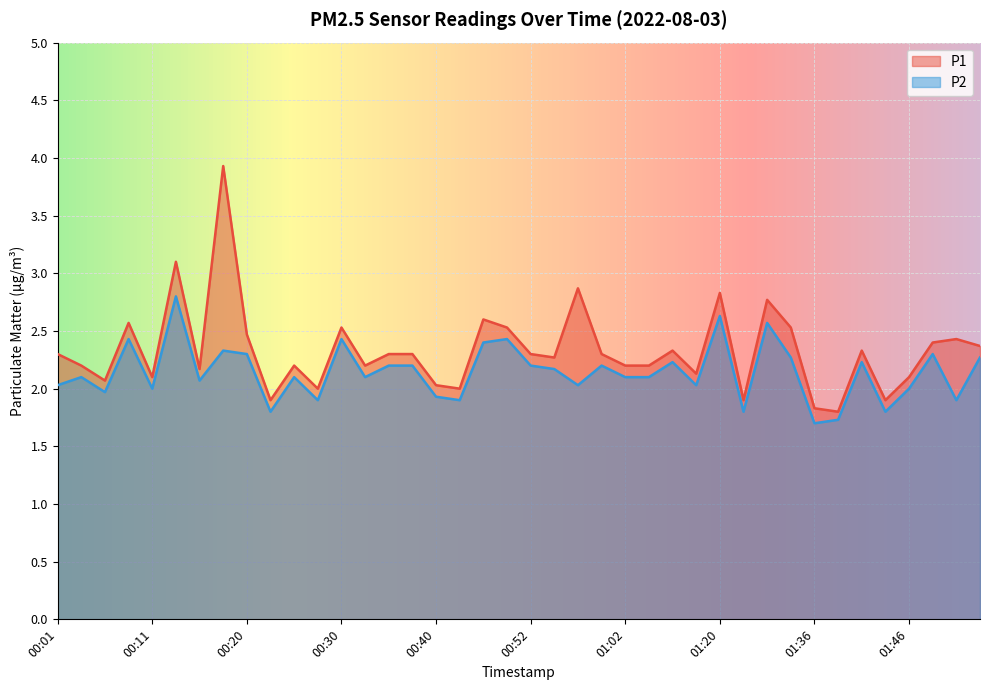

True or false: P2 has more than 0 points higher than both neighbors.

True